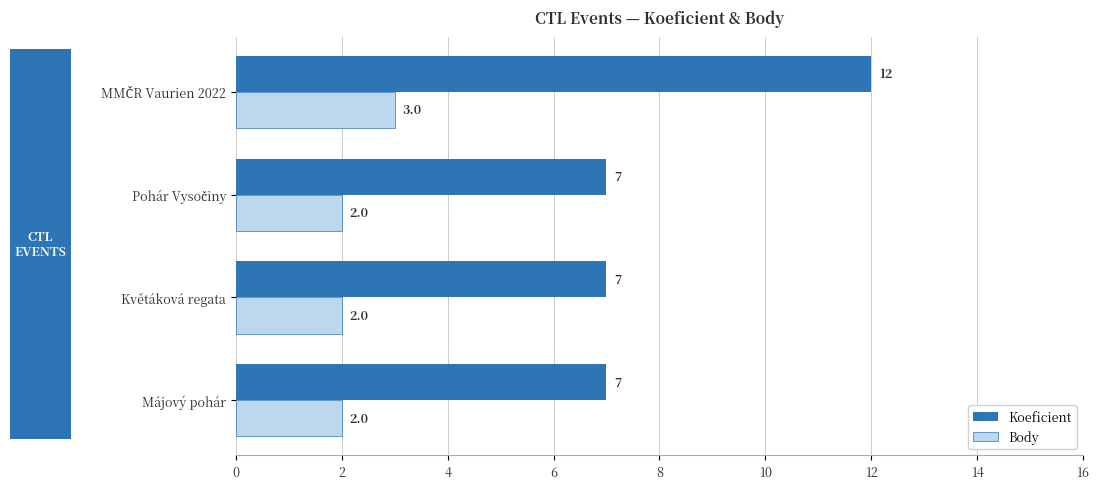

What is the minimum value for Koeficient?

7